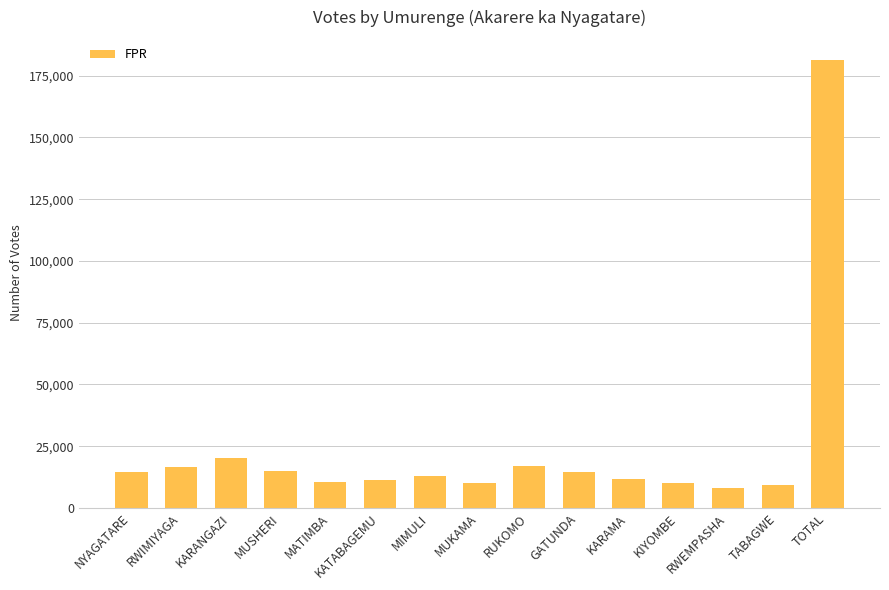

What is the label of the 13th bar from the right?

KARANGAZI